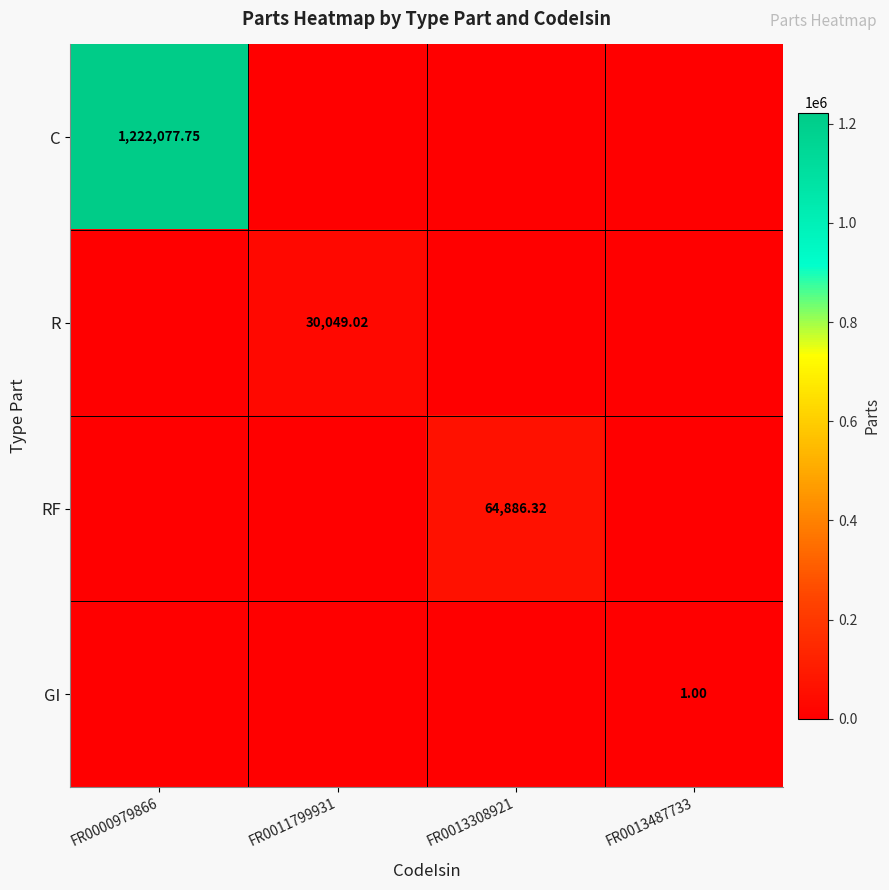

Is the value of GI at FR0013487733 greater than the value of R at FR0011799931?

No